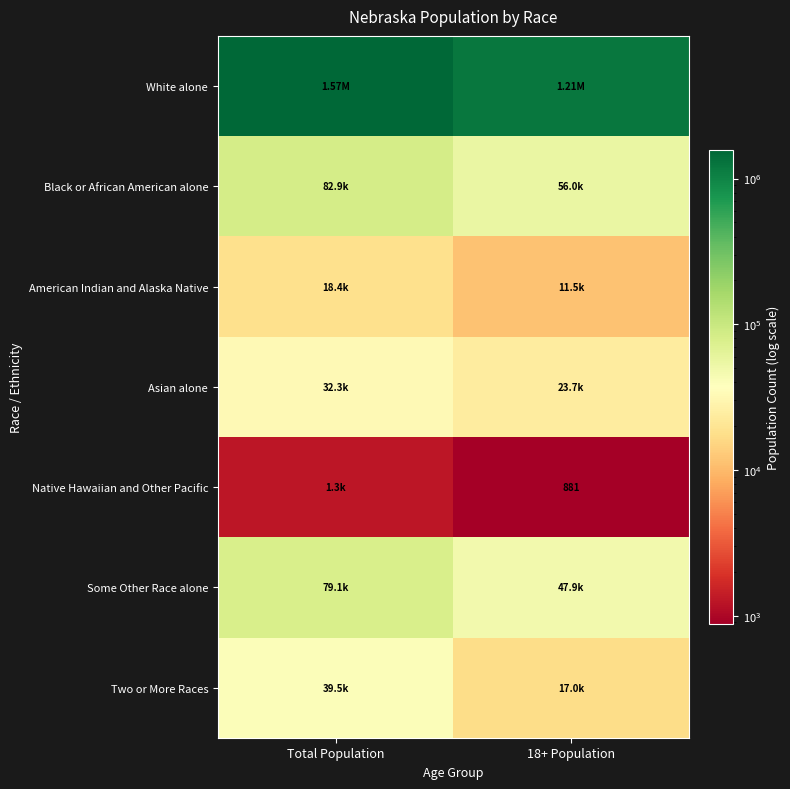

At how many categories does at least one series exceed 794189?

2